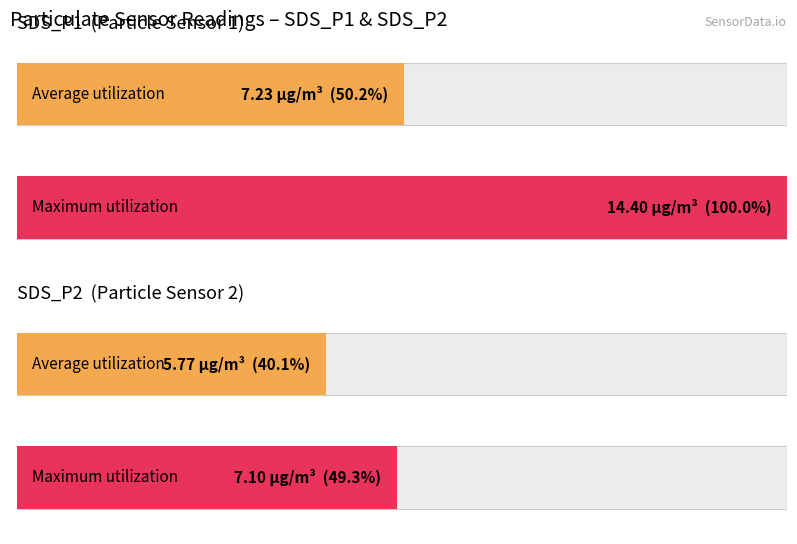

The Maximum utilization series shows 8675.1 at SDS_P1. True or false?

False